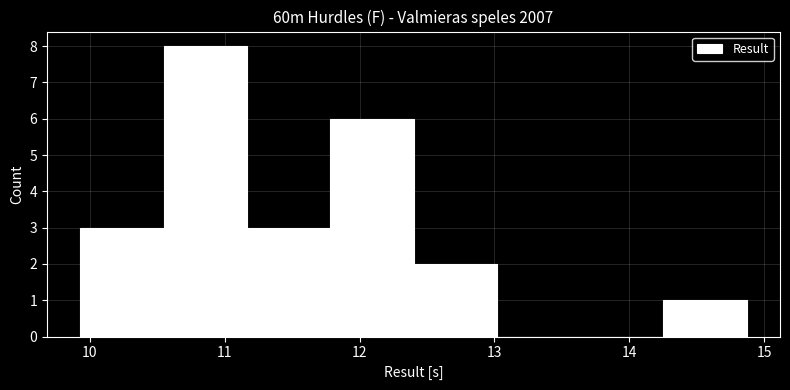

Over which range of the x-axis is the bar tallest?

10.5 to 11.2